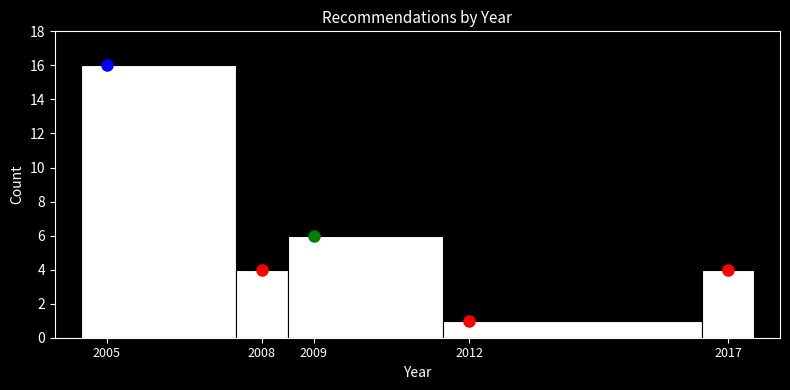

Reading left to right, transcribe this chart: for each bar, give the range it covers on the x-axis and its height. The values are not printed on the chart, so give them approximately, as read against the axis.

2004.5 to 2007.5: 16
2007.5 to 2008.5: 4
2008.5 to 2011.5: 6
2011.5 to 2016.5: 1
2016.5 to 2017.5: 4